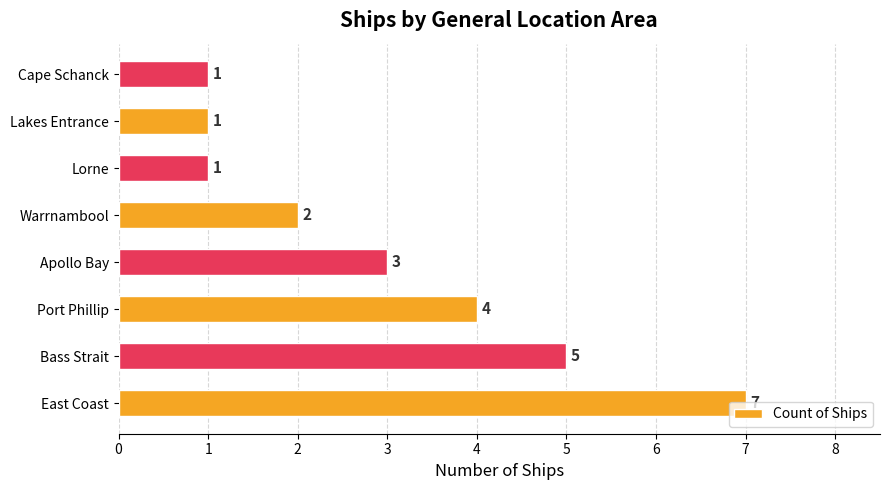

How many data points does each series have?

8